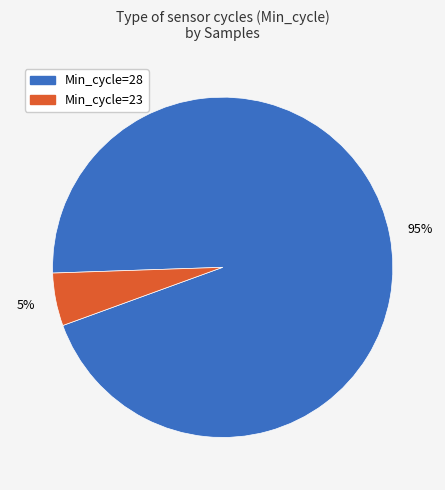

To the nearest percent, what is the difference between the largest and smallest slice percentages?

90%